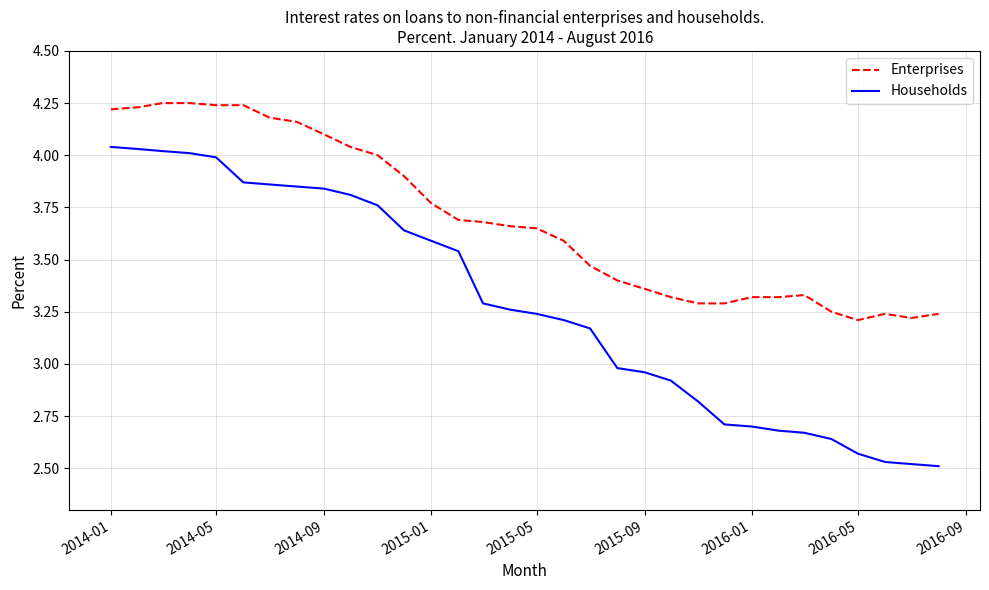

Rank the series by their maximum value, from lowest to highest.

Households, Enterprises